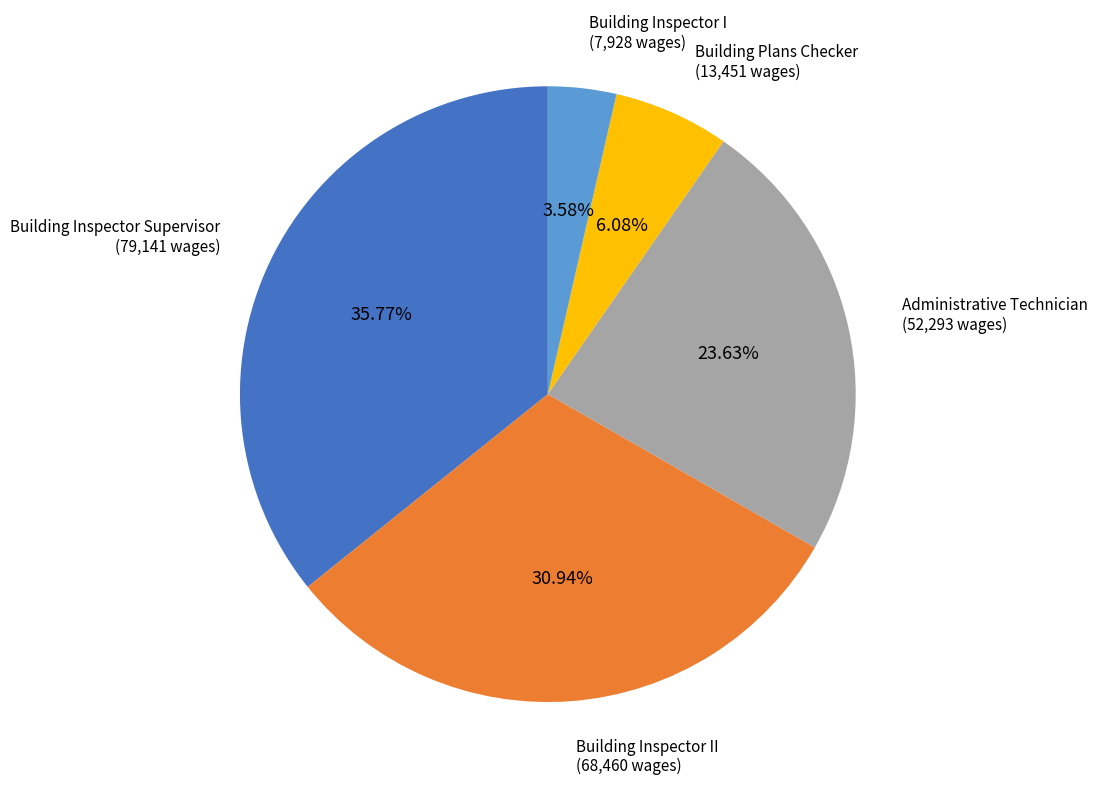

Does any single category account for the majority?

No